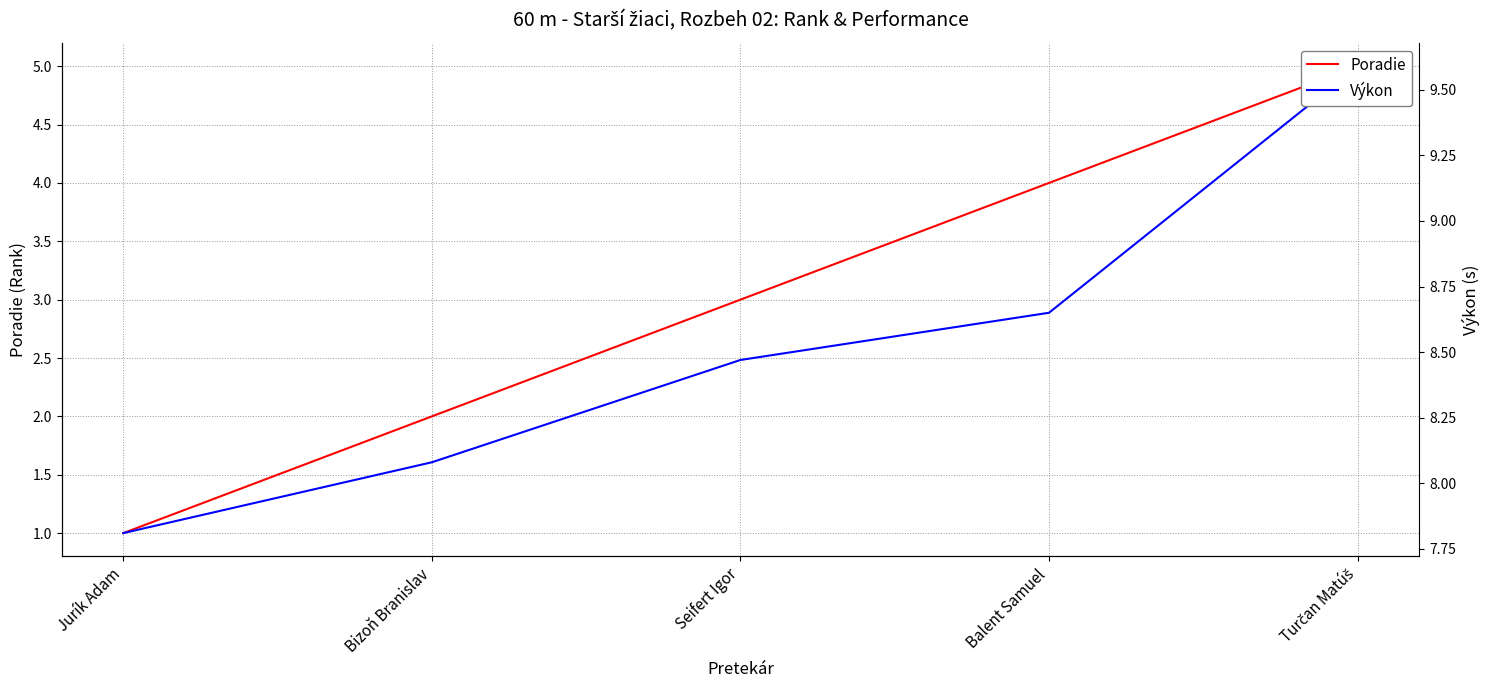

List the series in order of their peak value, lowest first.

Poradie, Výkon